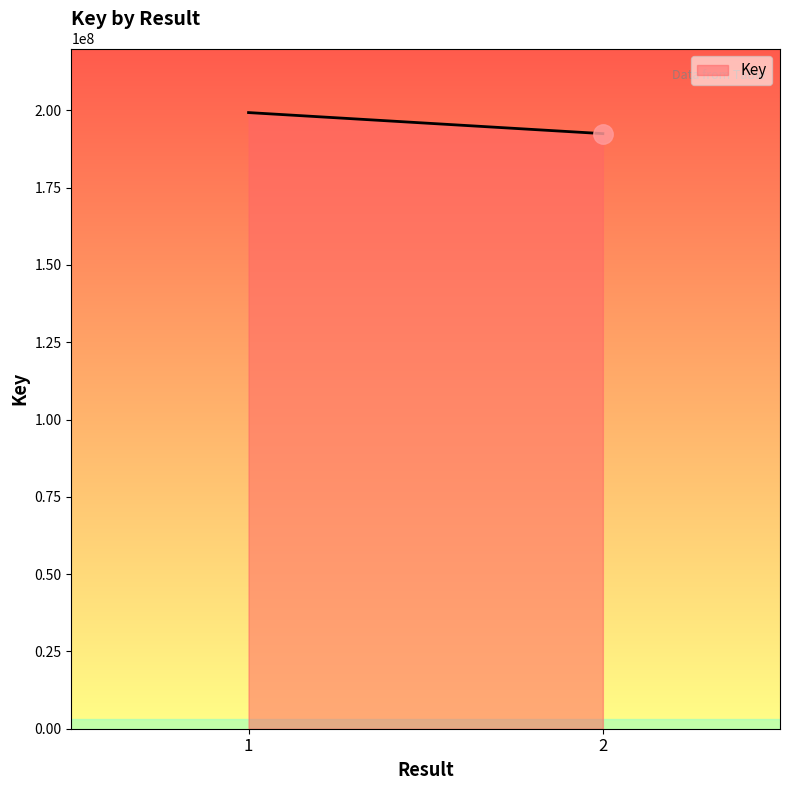

What is the value of the 2nd point from the left?

192466148